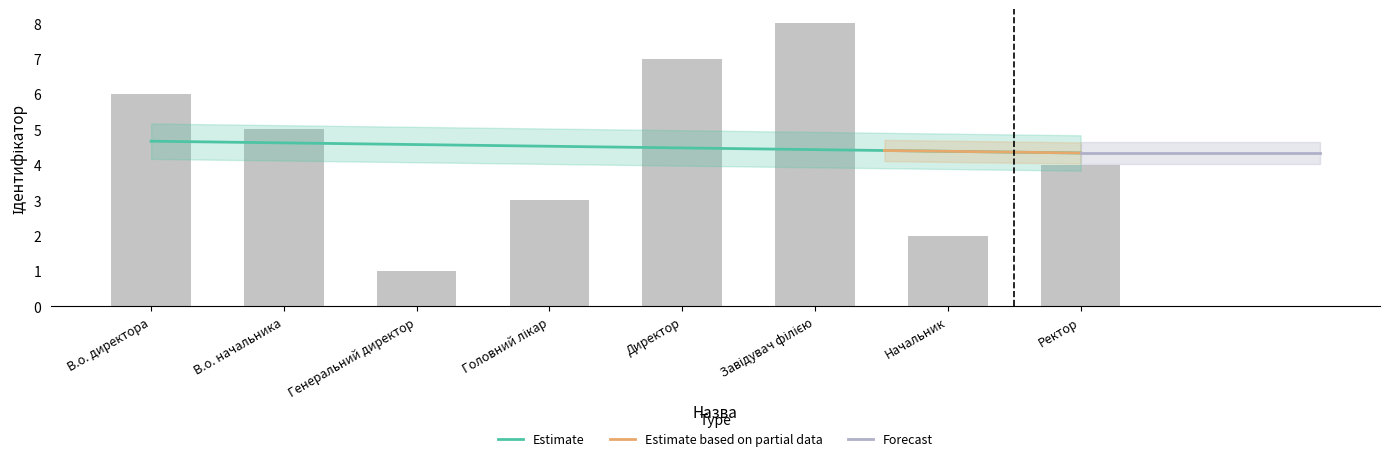

List the labels in order of value, smallest first.

Генеральний директор, Начальник, Головний лікар, Ректор, В.о. начальника, В.о. директора, Директор, Завідувач філією